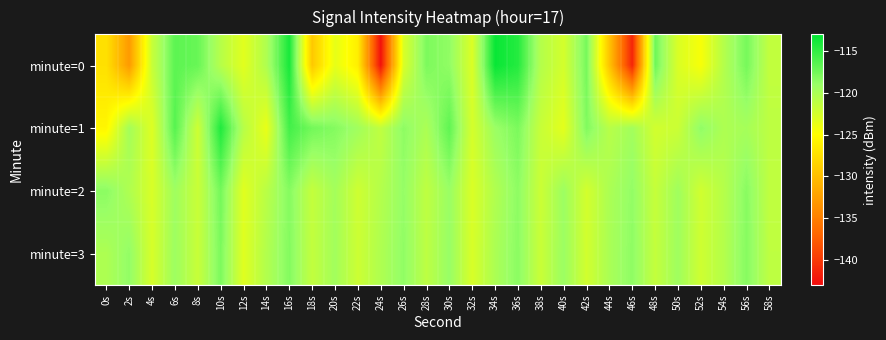

What is the total value across all series at 12s?

-490.3